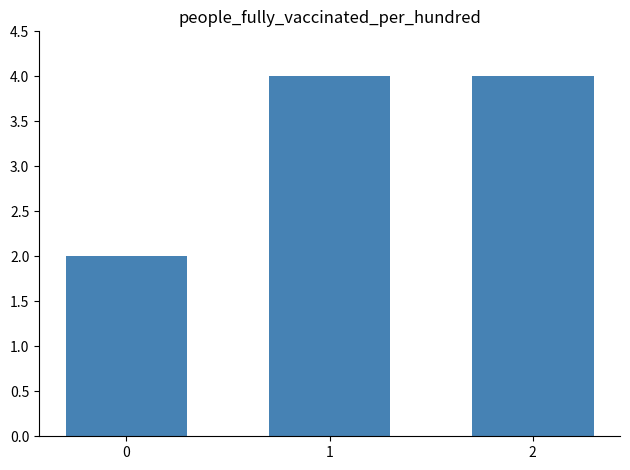

Reading left to right, list all the values displayed in this chart.

2	4	4